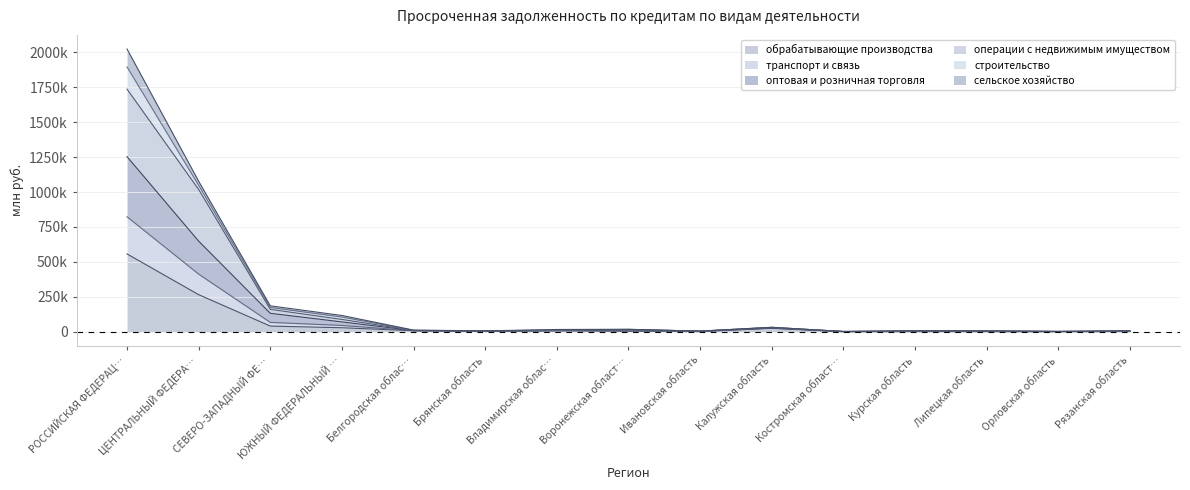

What is the label of the 9th point from the left?

Ивановская область